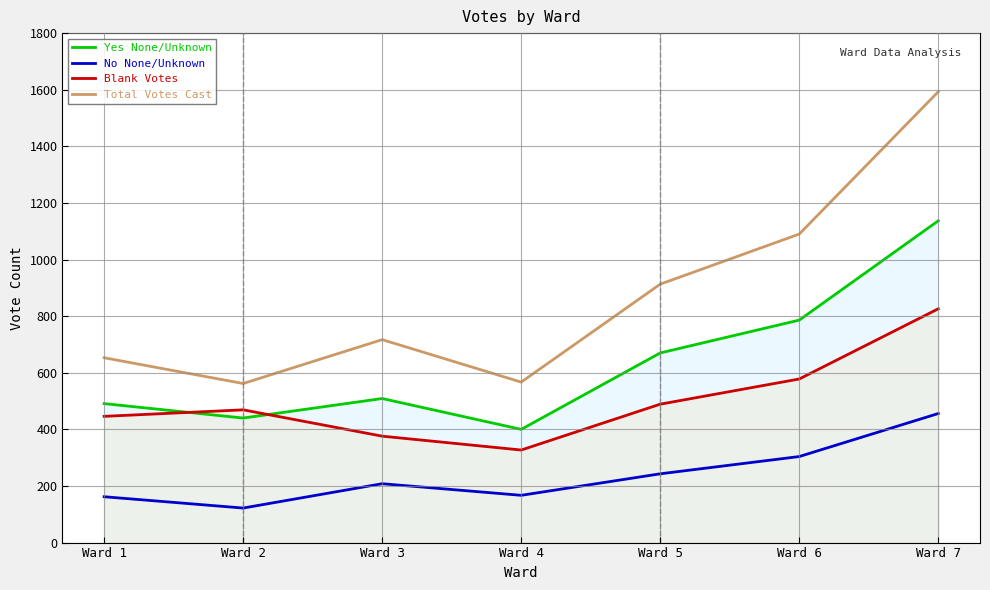

How many data points does each series have?

7